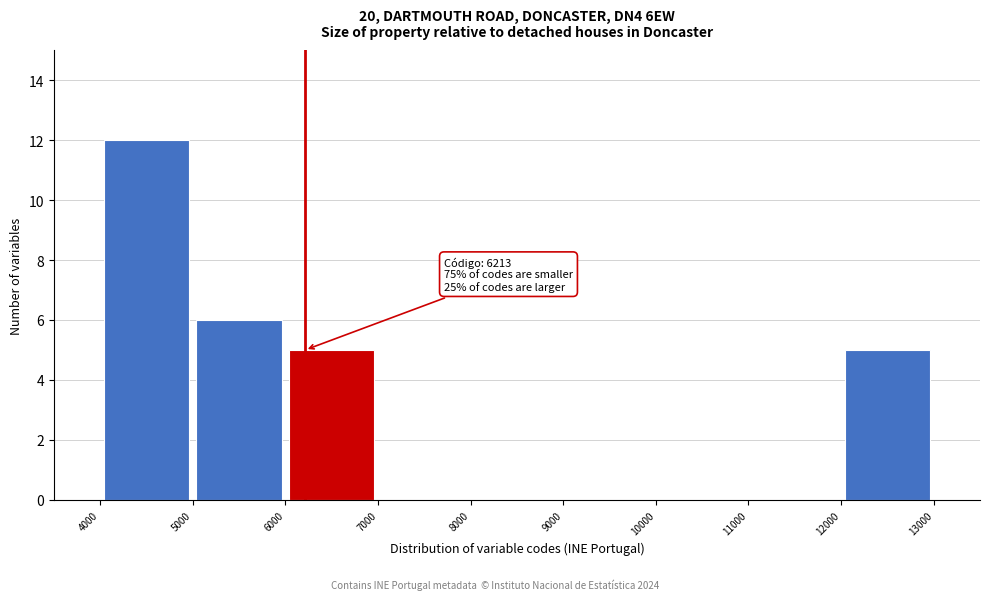

Which range on the x-axis has the tallest bar?

4000 to 5000